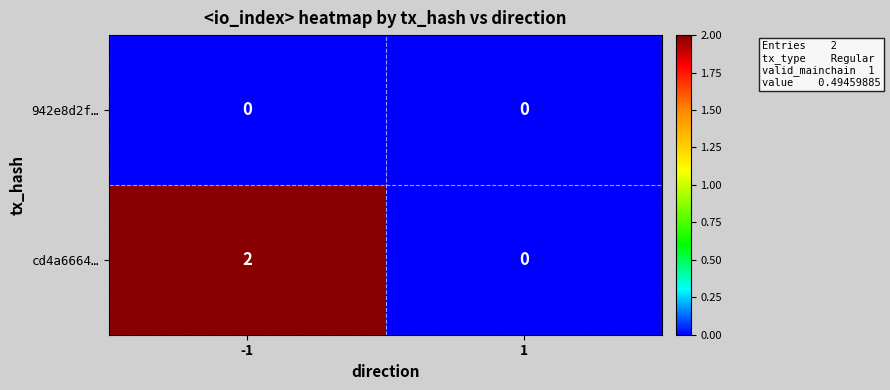

The 942e8d2f… series shows 0 at -1. True or false?

True